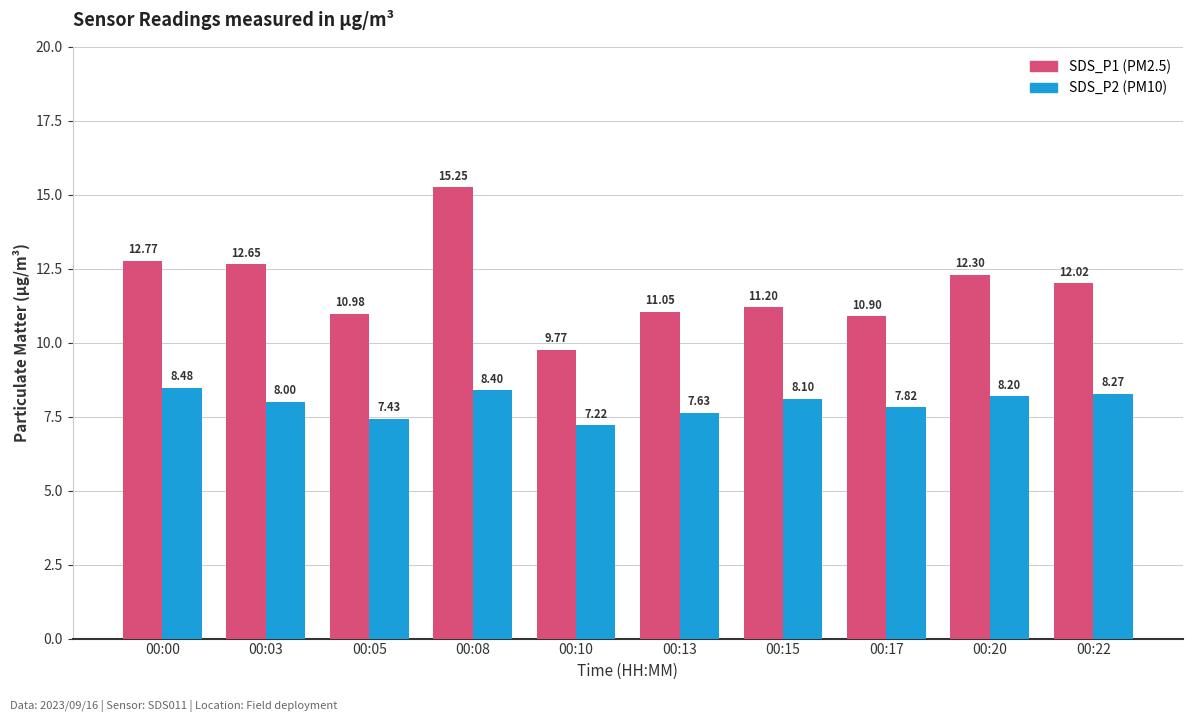

What is the total value across all series at 00:15?

19.3